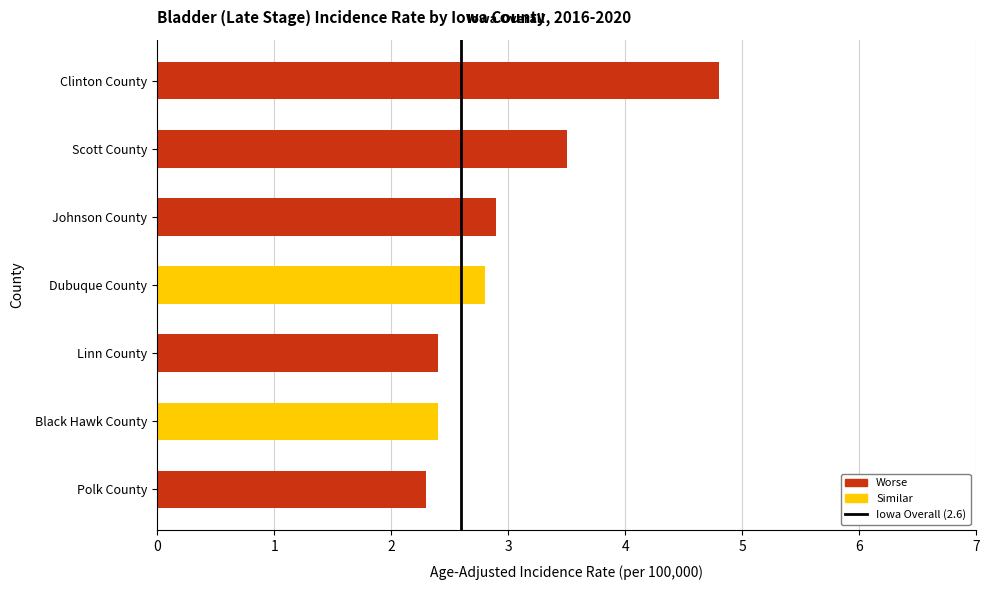

Where is the data nearest to the value 3?

Johnson County